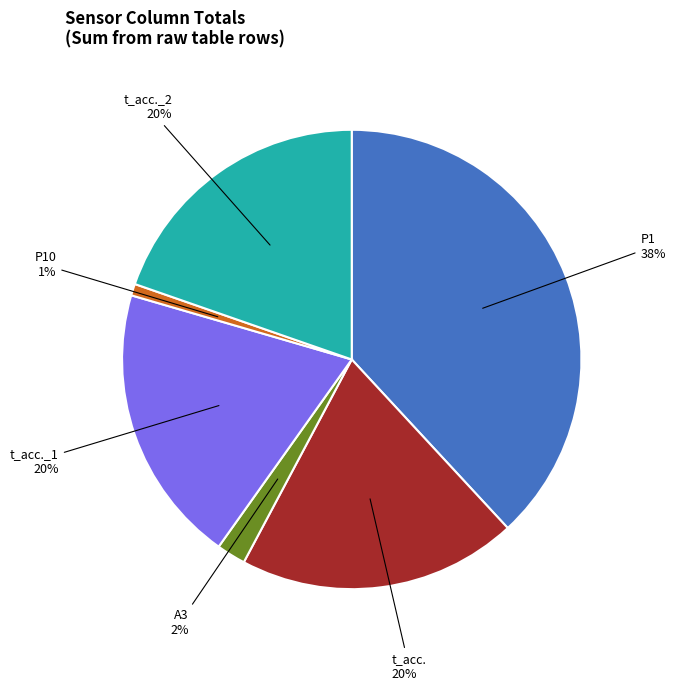

Does any single category account for the majority?

No